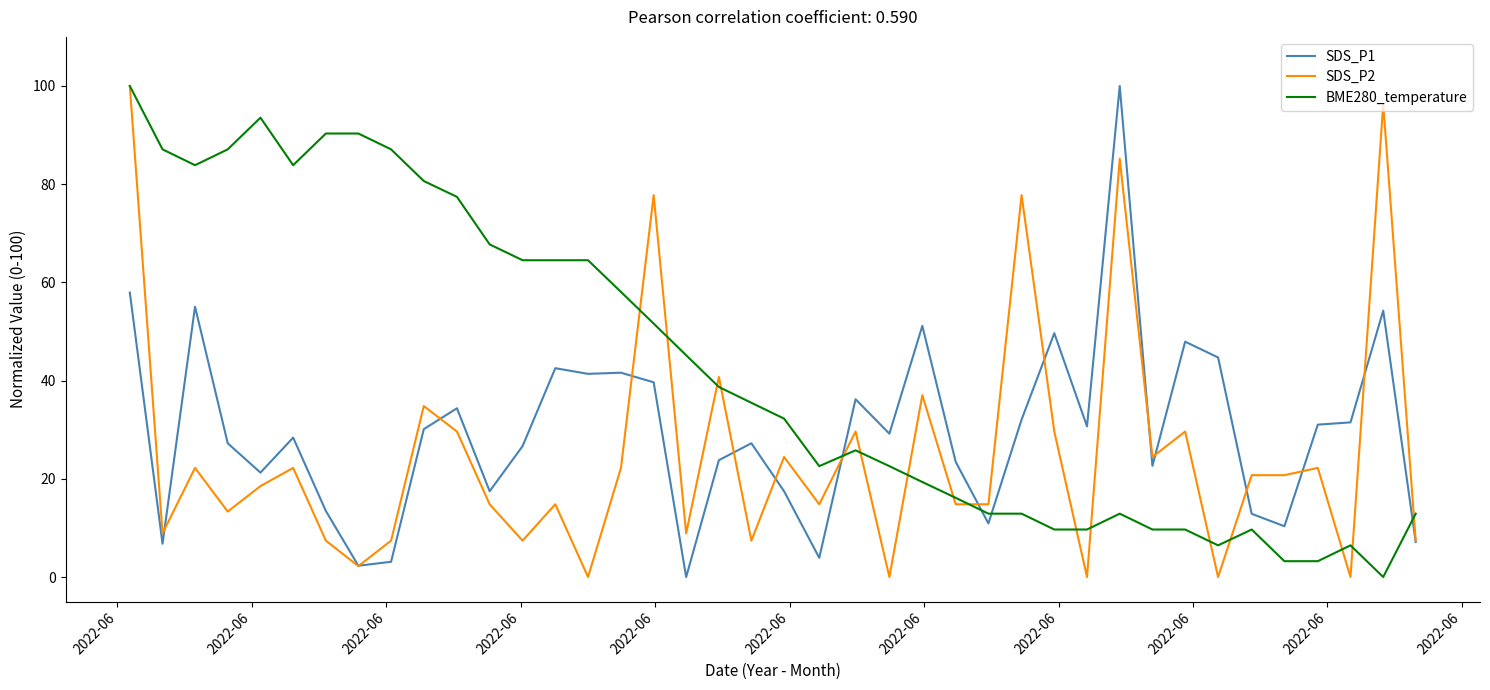

True or false: SDS_P1 and BME280_temperature intersect in this chart.

True